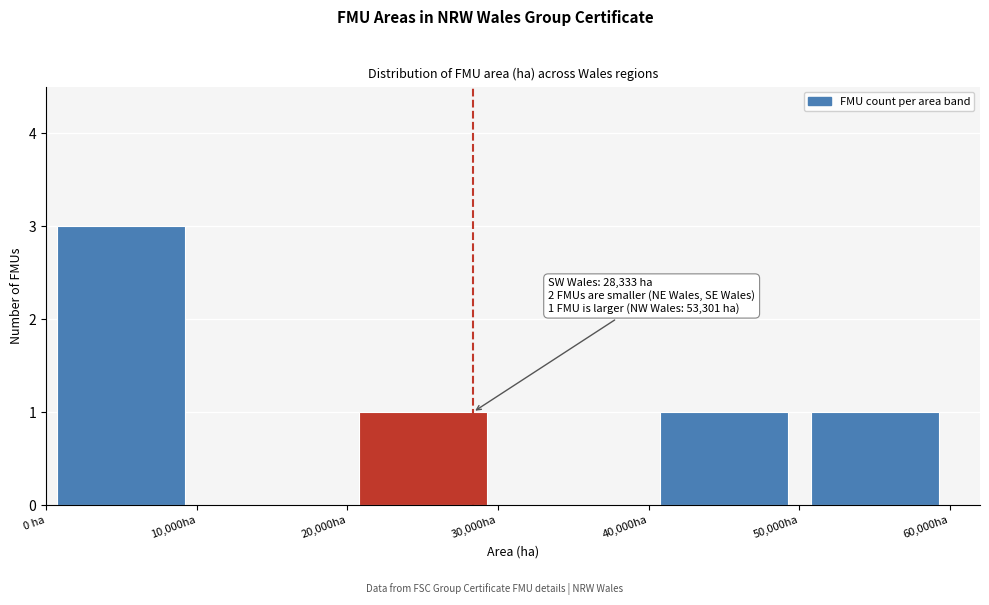

Which range on the x-axis has the tallest bar?

0 to 10000